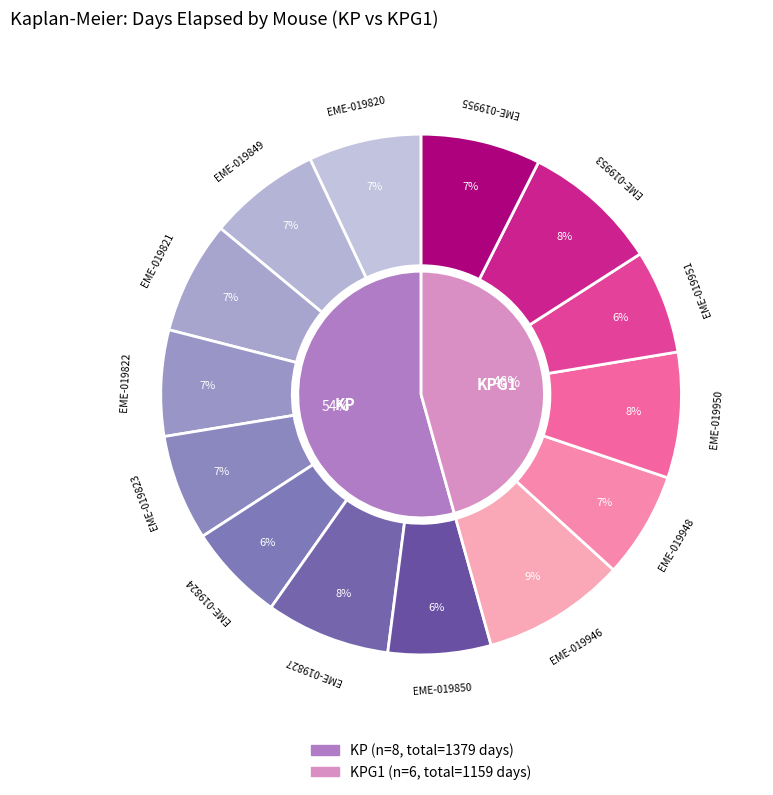

What percentage is the KPG1: EME-019950 slice, to the nearest percent?

8%